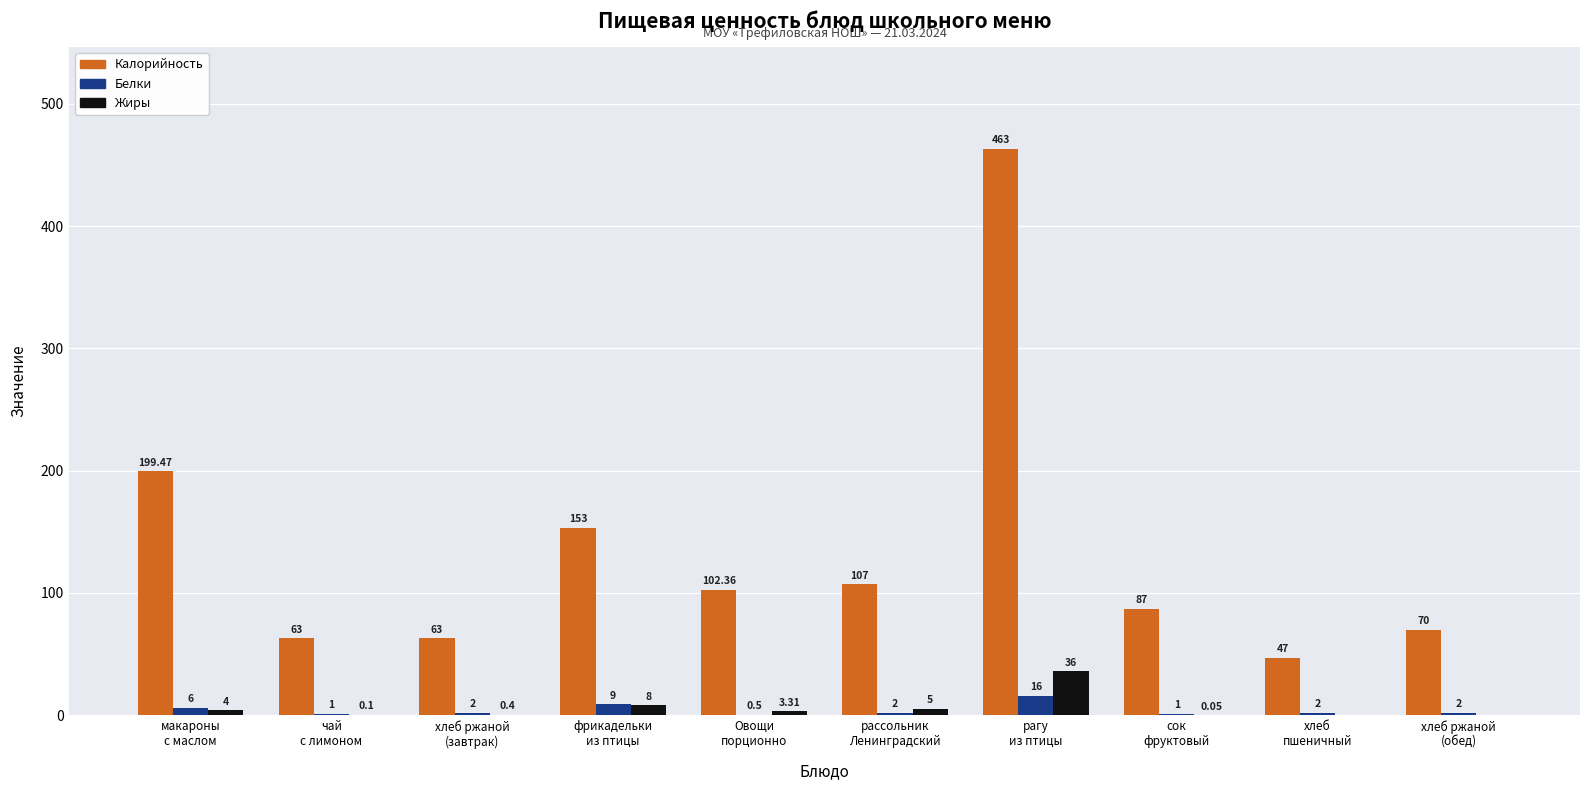

Are the bars grouped side by side (vs. stacked)?

Yes